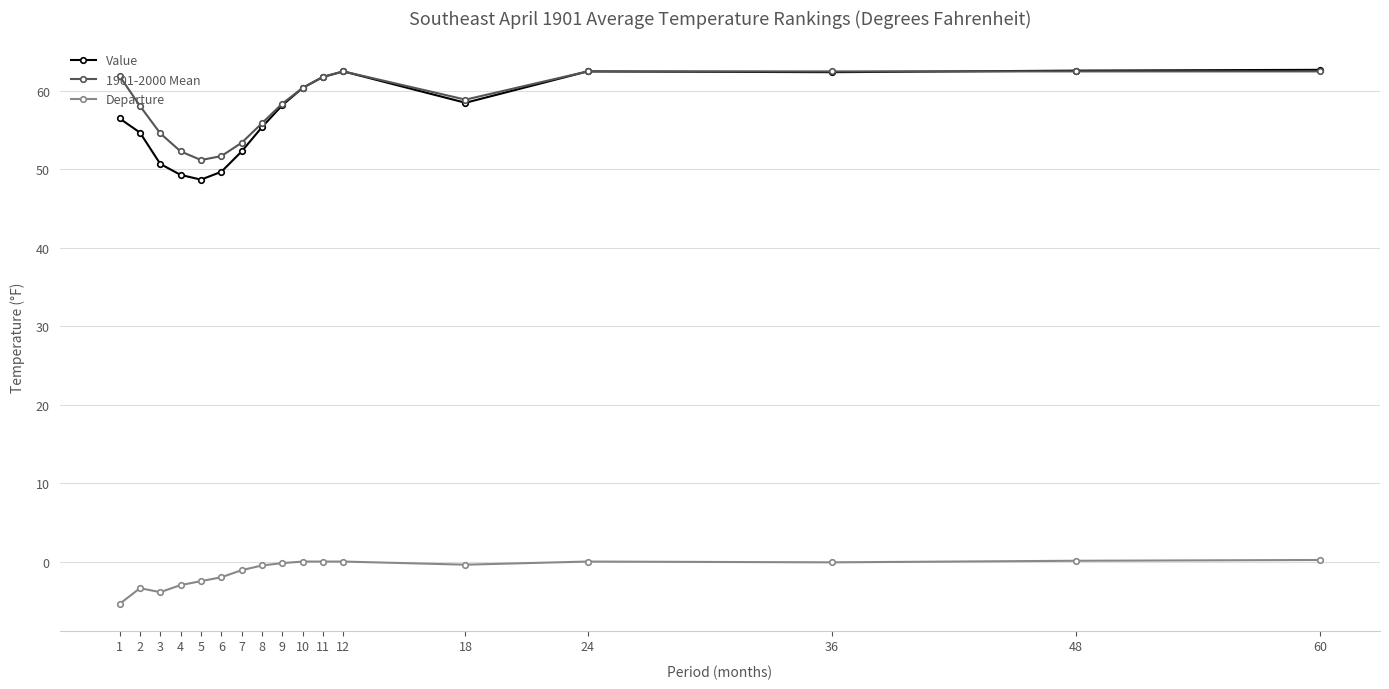

What is the difference between the highest and lowest values at 5?

53.7